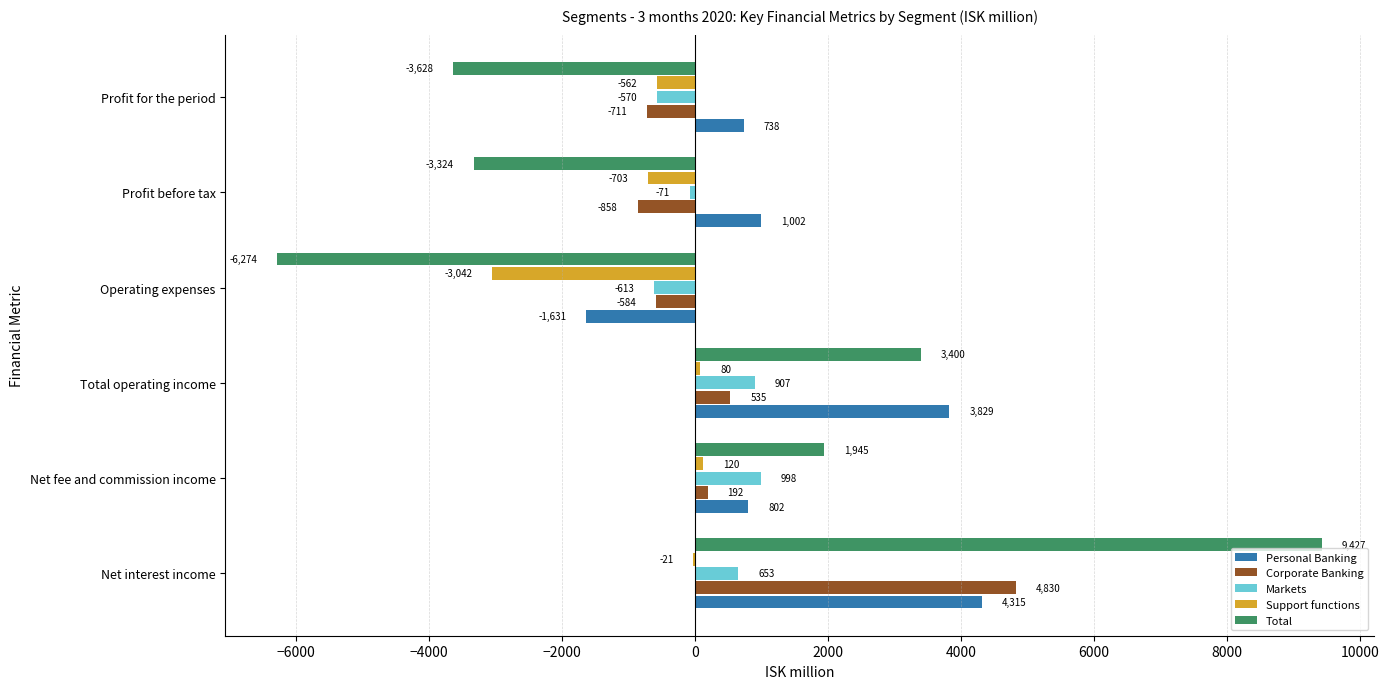

The value of Support functions at Operating expenses is -4322. True or false?

False